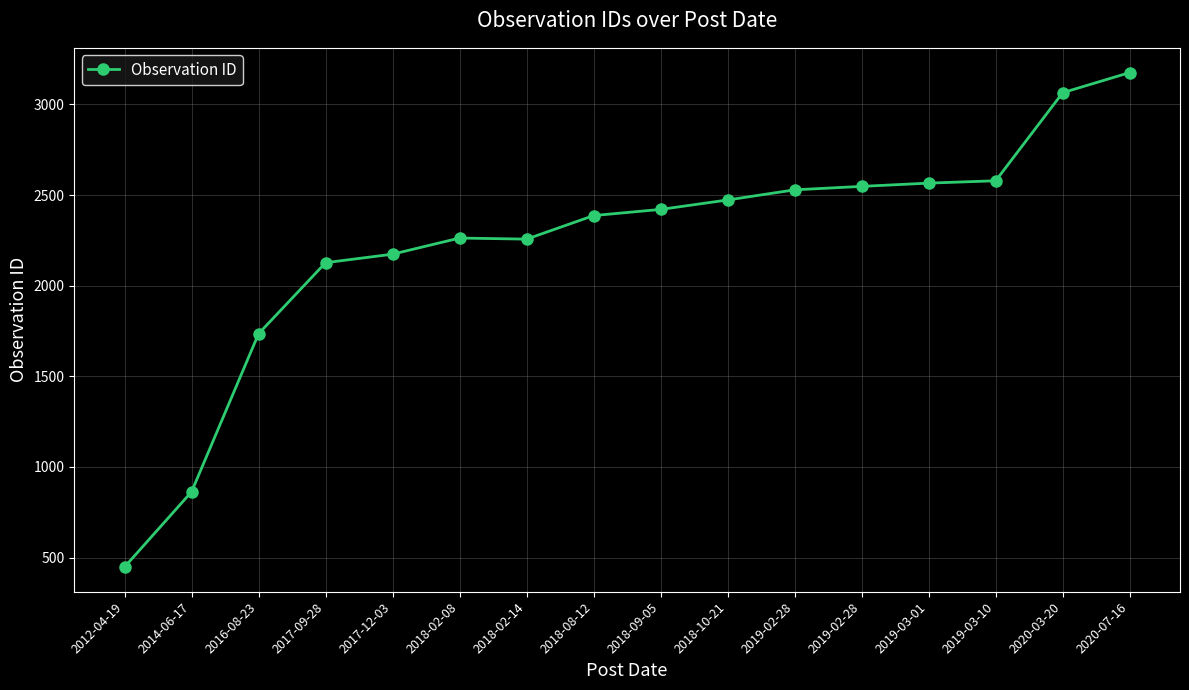

The value at 2020-07-16 is 3176. True or false?

True